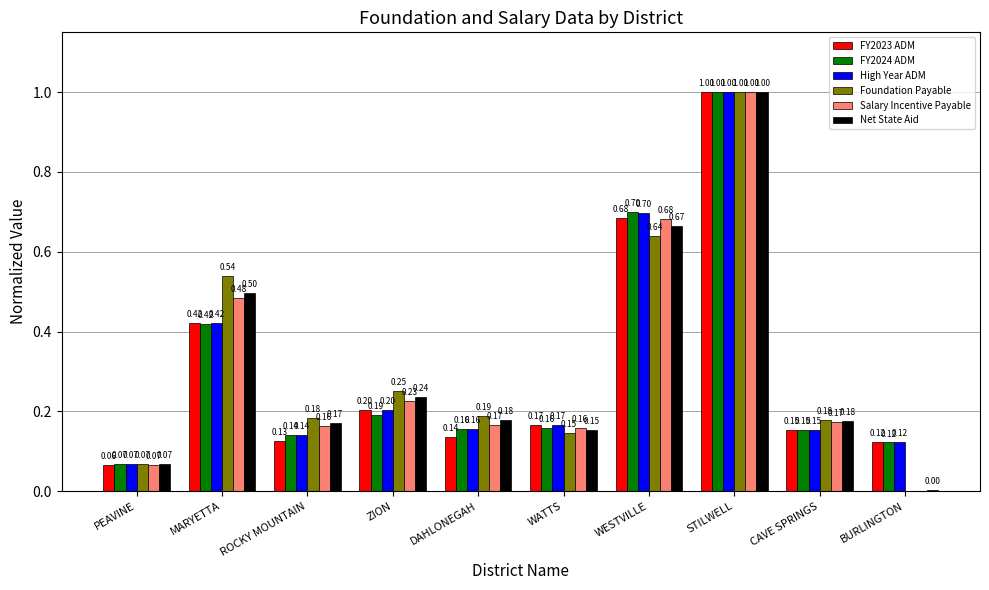

Between MARYETTA and ROCKY MOUNTAIN, which series saw the biggest shift?

Foundation Payable